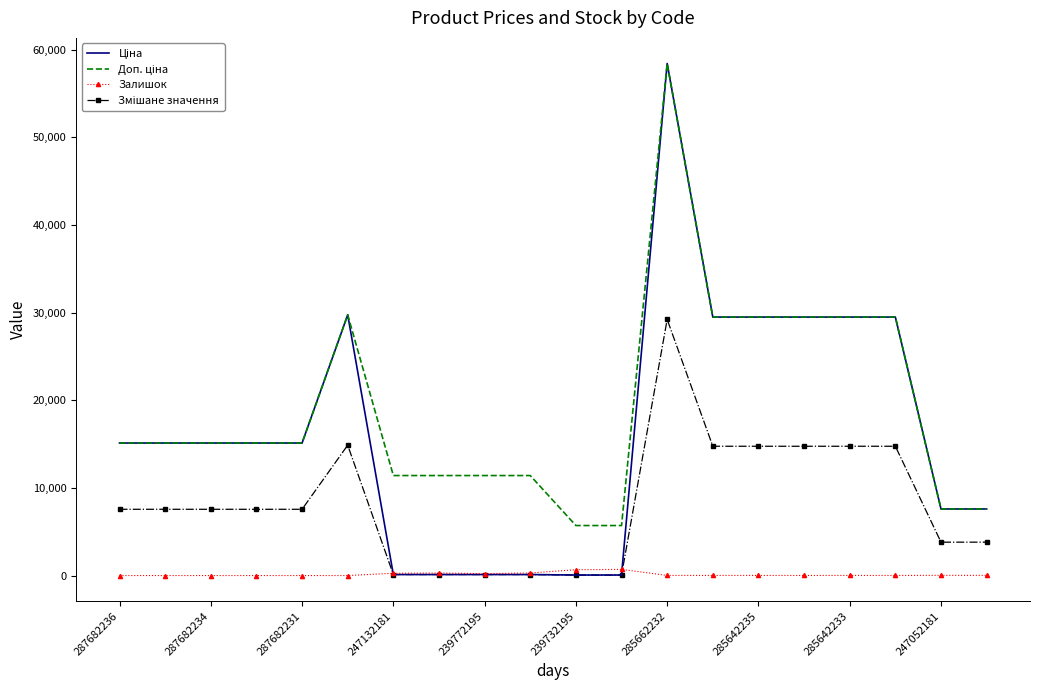

At which category does the chart reach its peak across all series?

285662232